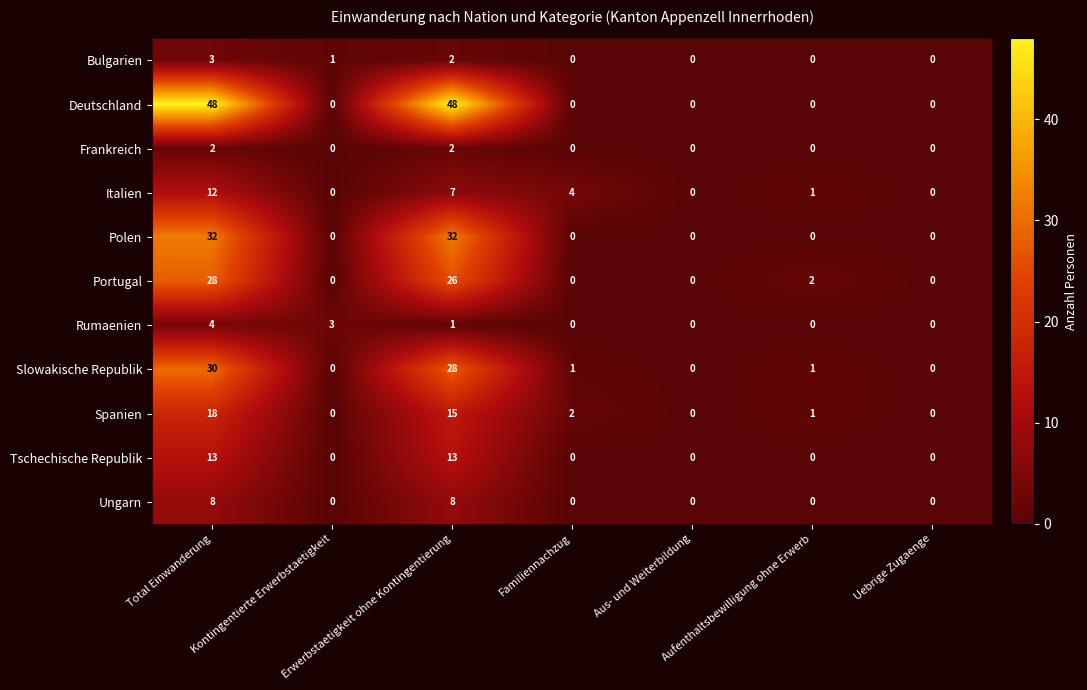

What is the difference between the highest and lowest values at Aufenthaltsbewilligung ohne Erwerb?

2